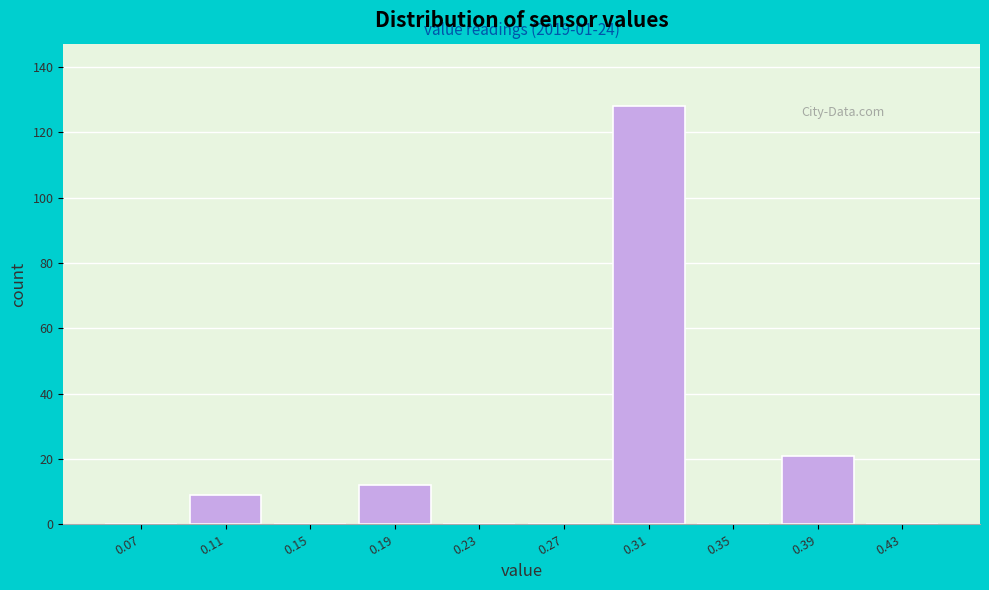

Over which range of the x-axis is the bar tallest?

0.29 to 0.33